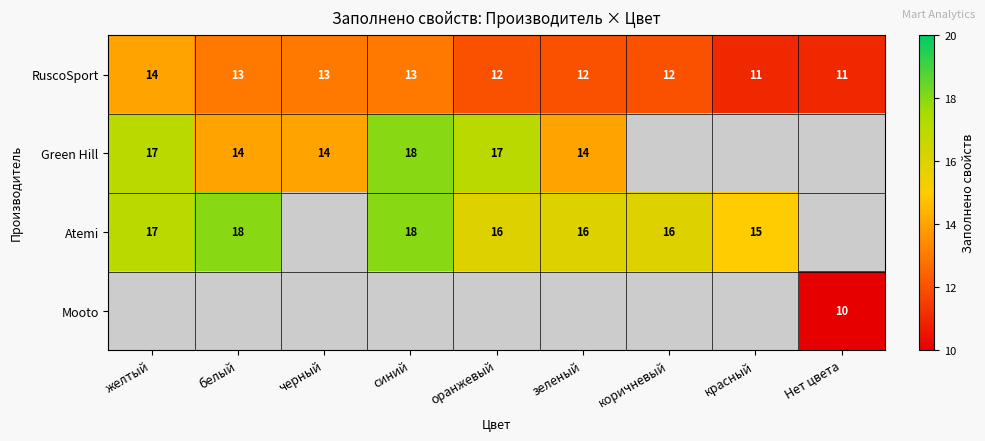

Is the value of RuscoSport at белый greater than the value of Atemi at зеленый?

No